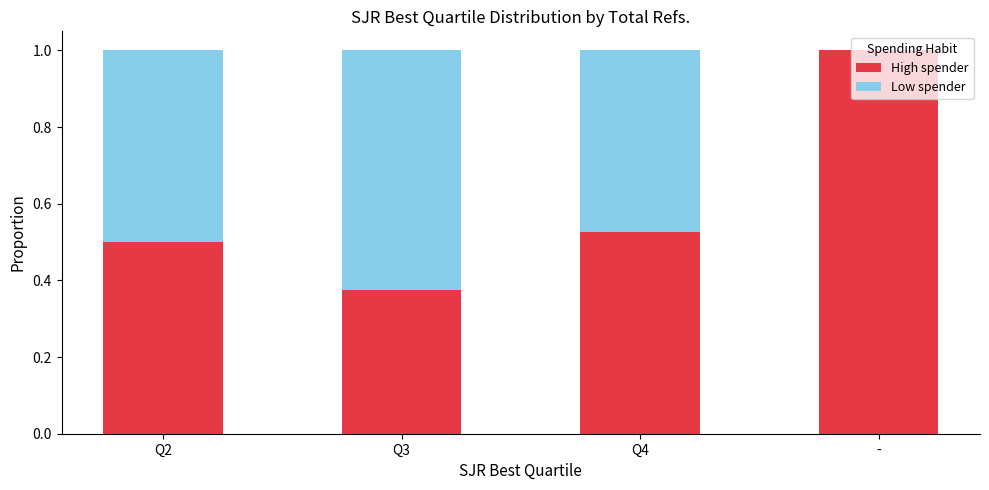

What is the total value across all series at Q2?

1.0